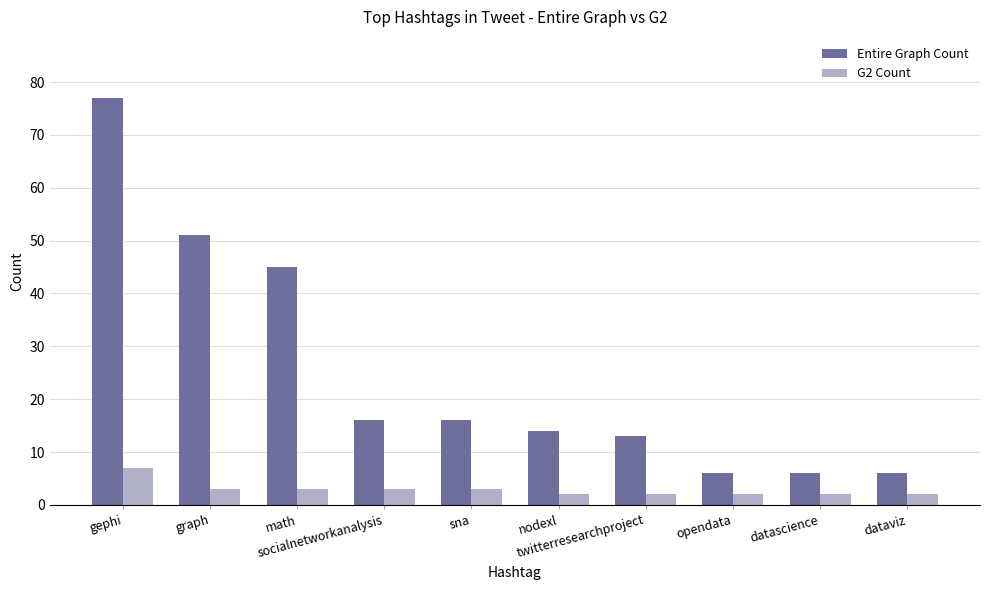

What is the minimum value for Entire Graph Count?

6